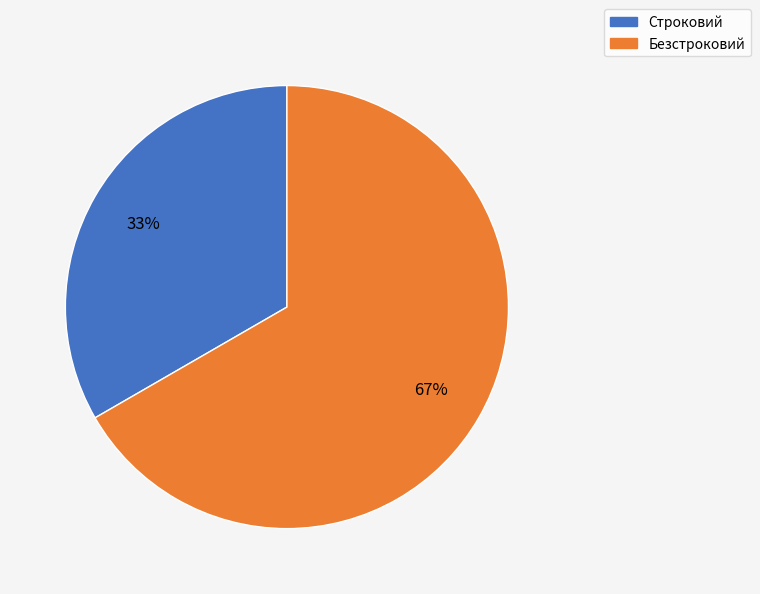

Which category accounts for the majority?

Безстроковий